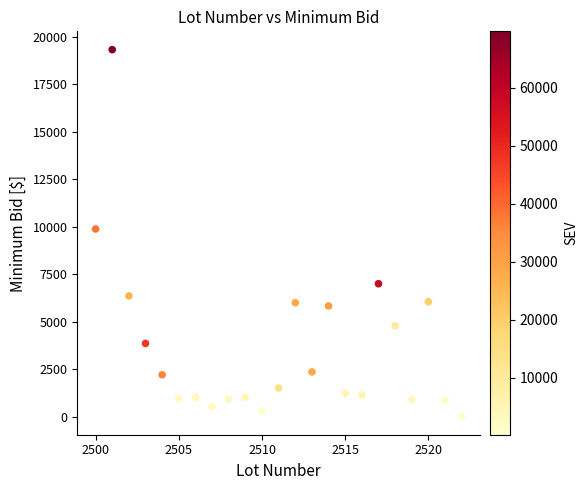

What Y value in the scatter plot is closest to 9669?

9882.0